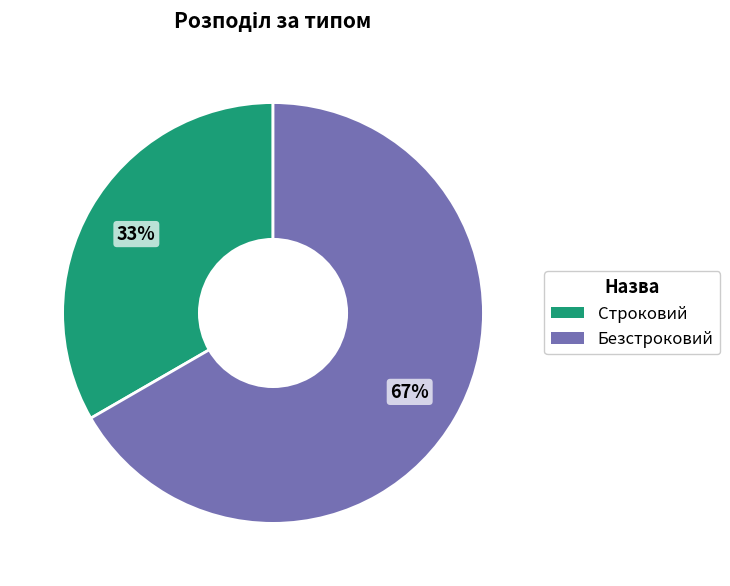

To the nearest percent, what is the average slice percentage?

50%